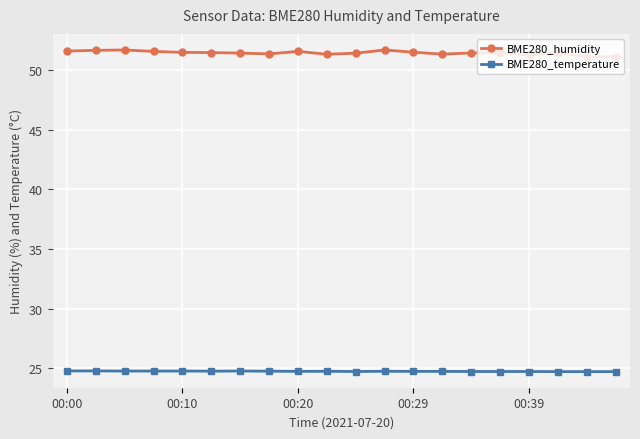

True or false: BME280_humidity and BME280_temperature intersect in this chart.

False